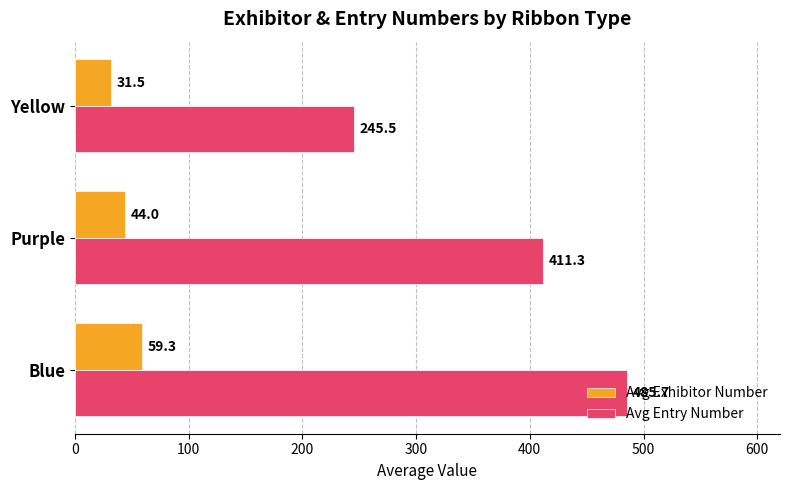

What is the sum of all Avg Exhibitor Number values?

134.8